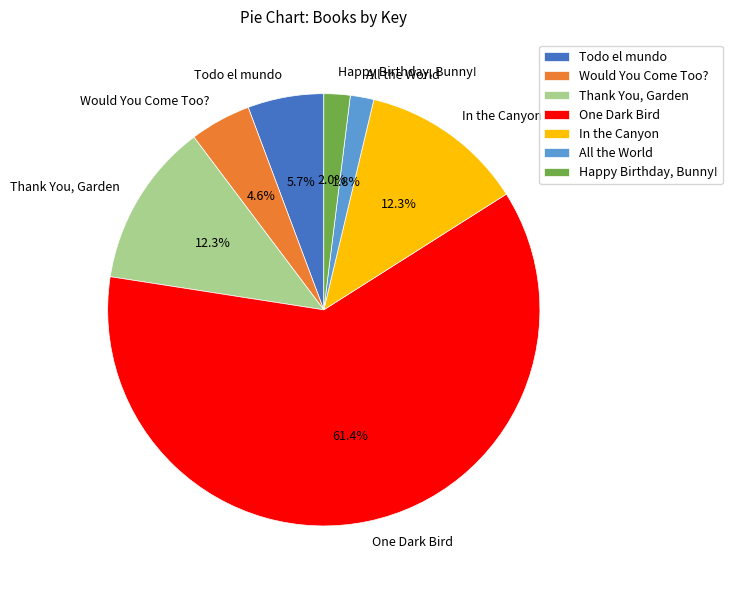

Which slice represents more than half of the pie?

One Dark Bird